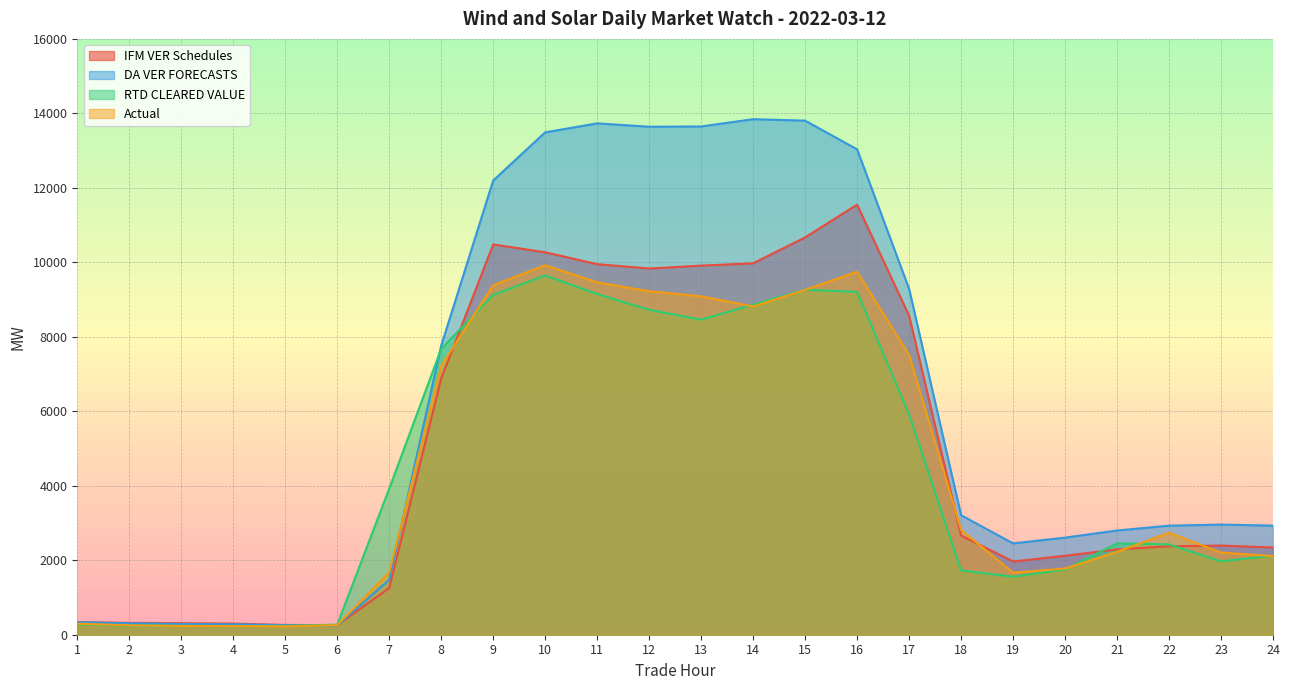

Which series changed the most between 1 and 14?

DA VER FORECASTS